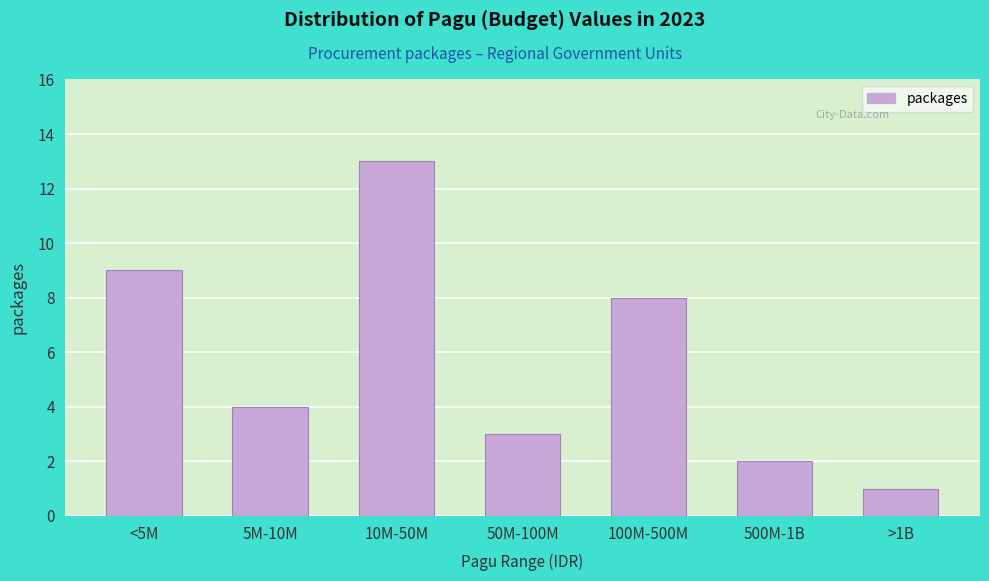

Reading right to left, extract all data points from this chart.

1	2	8	3	13	4	9